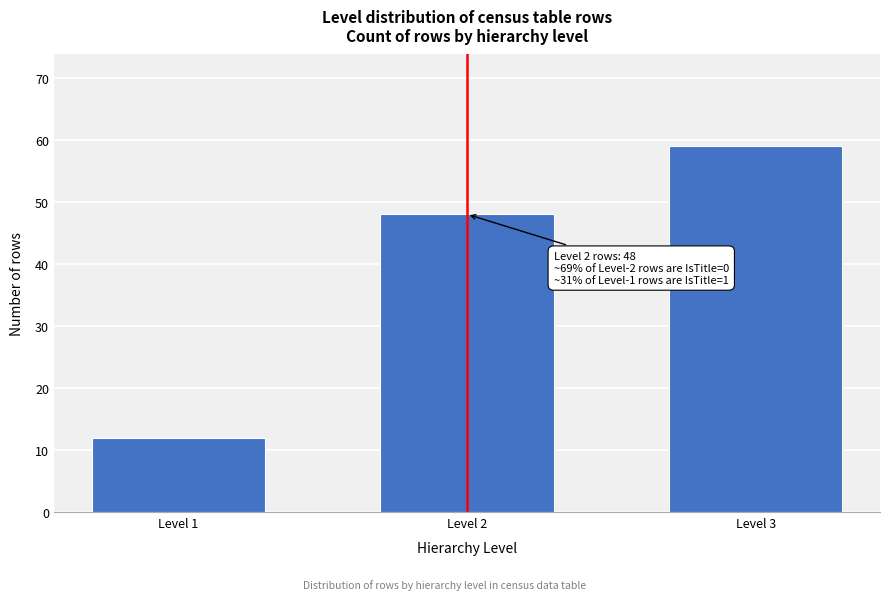

Reading left to right, transcribe all the data shown in this chart.

12	48	59